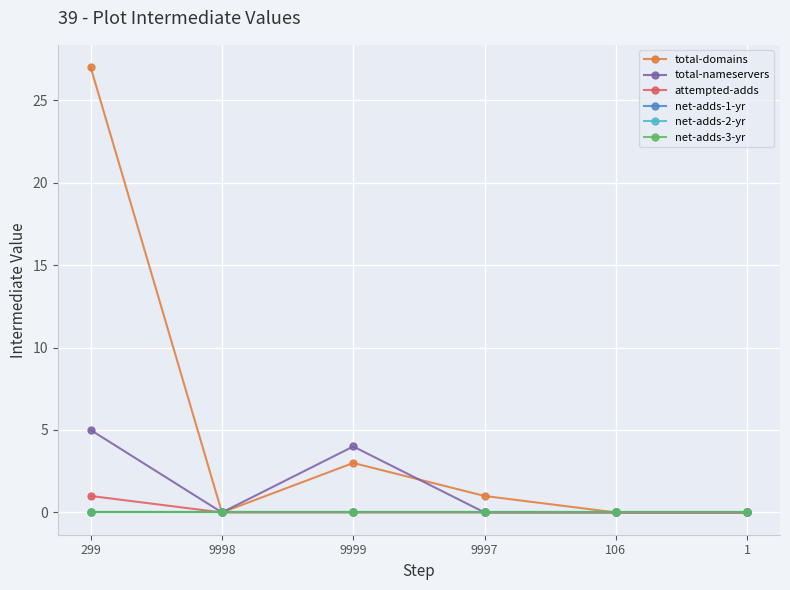

True or false: total-domains and net-adds-2-yr cross at least once.

False